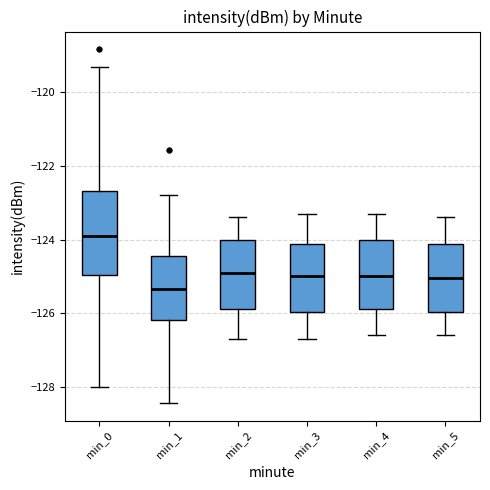

Where does the median line of the box for min_3 sit on the y-axis? The values are not printed on the chart, so give them approximately, as read against the axis.

-125.0